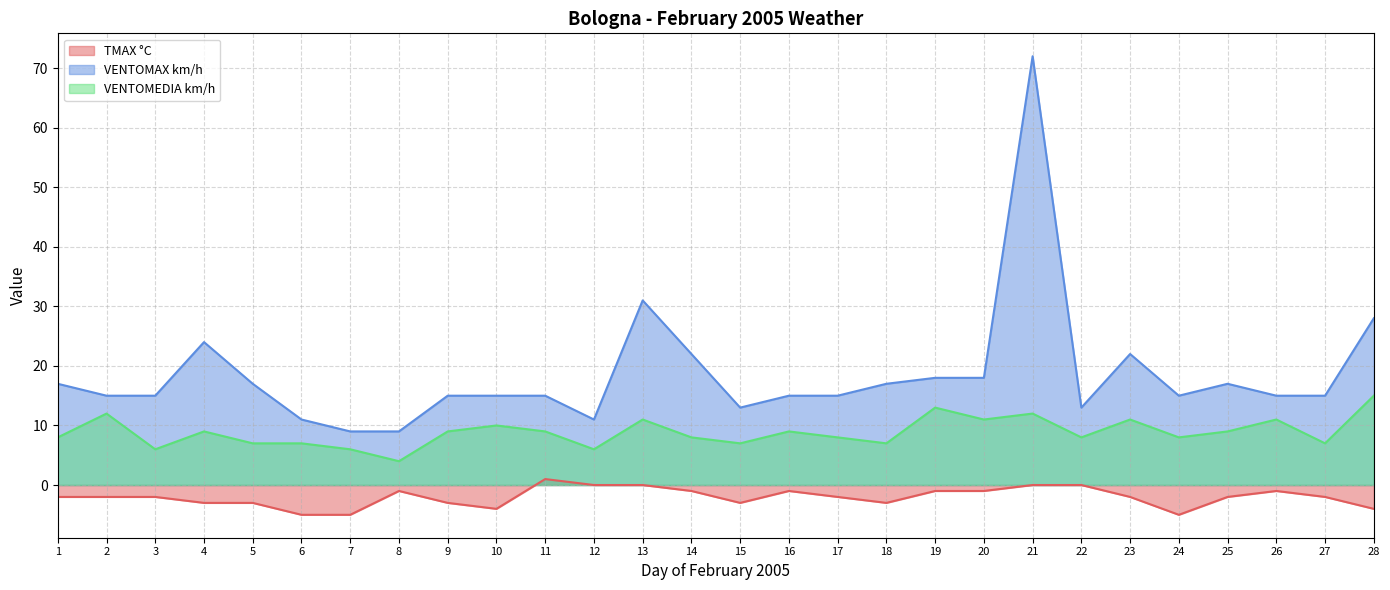

Is the value of VENTOMEDIA km/h at 1 greater than the value of TMAX °C at 21?

Yes